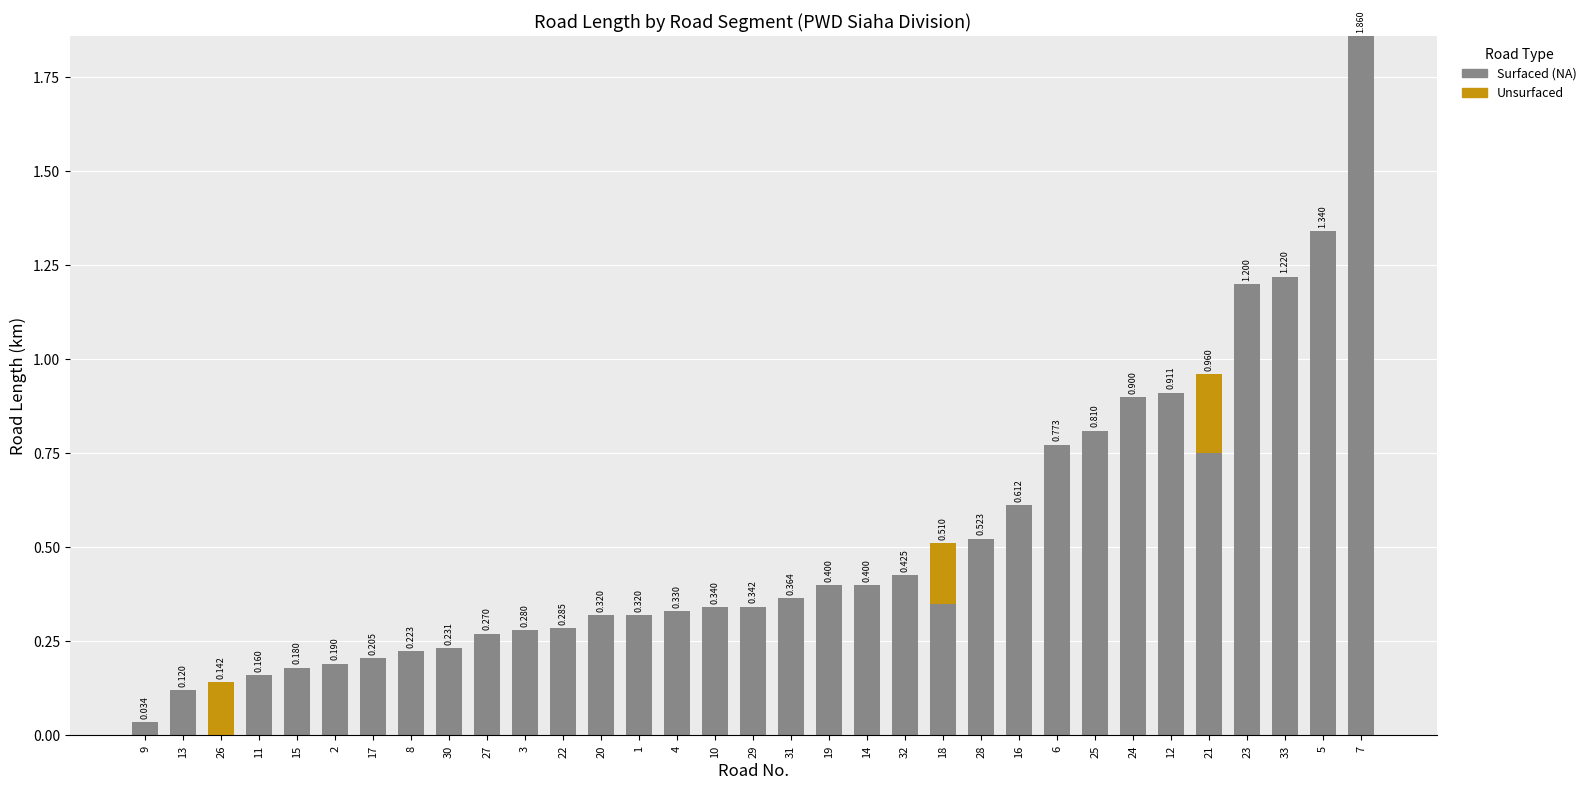

How many categories are shown in the chart?

33